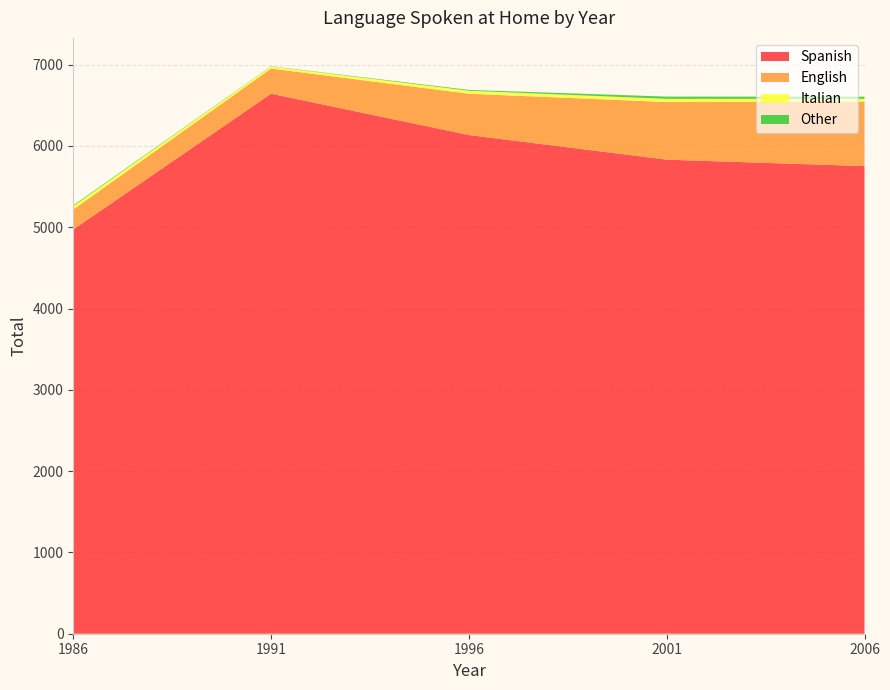

How many distinct data groups are displayed?

4